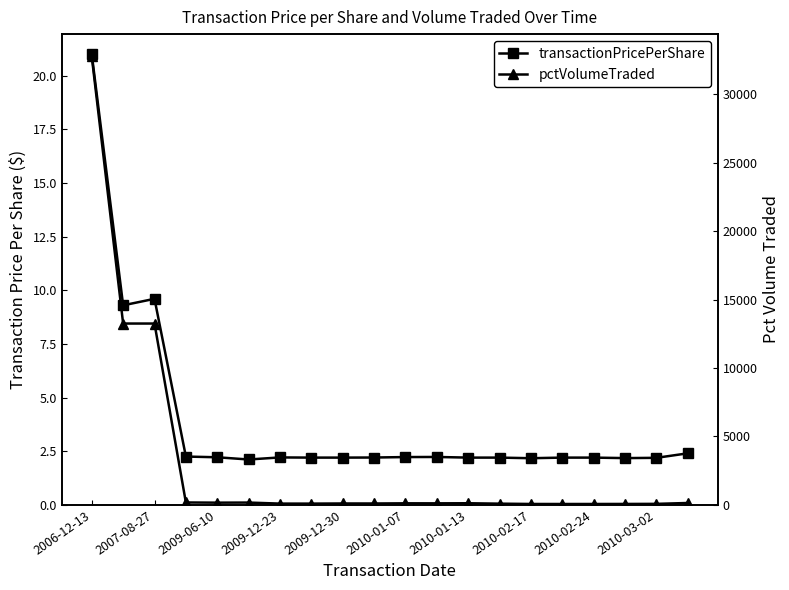

Which series has the largest total across all categories?

pctVolumeTraded